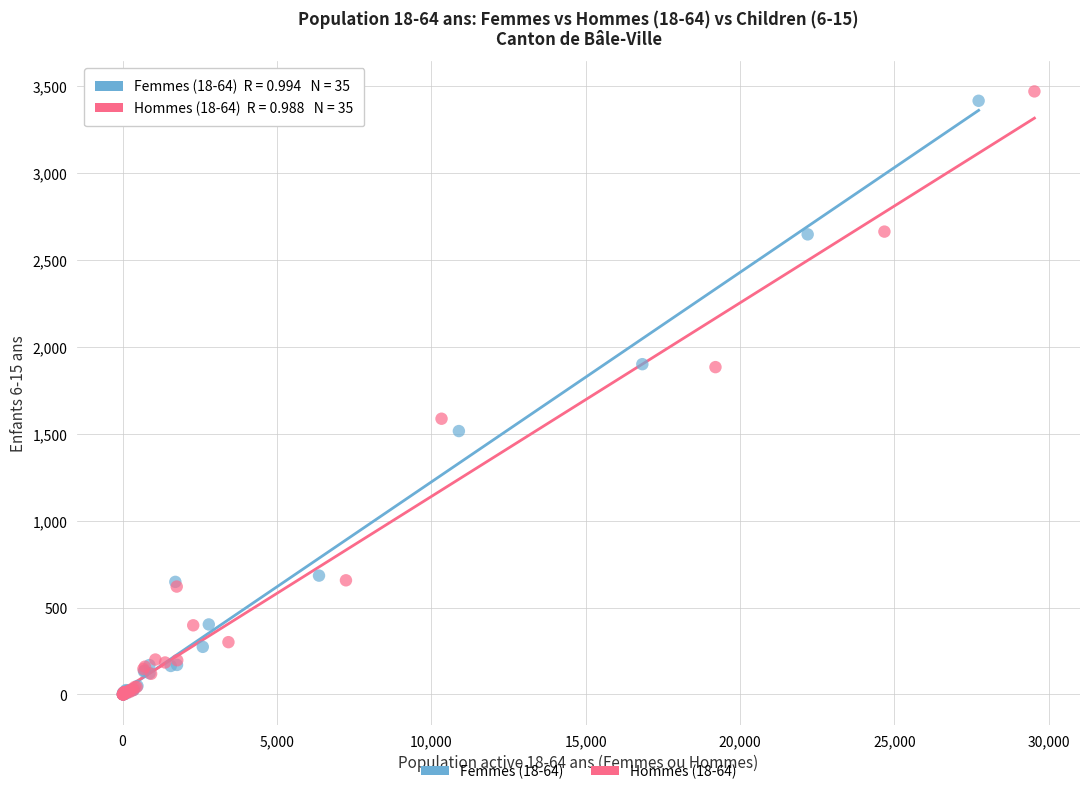

What are all the series names shown in the legend?

Femmes (18-64), Hommes (18-64)